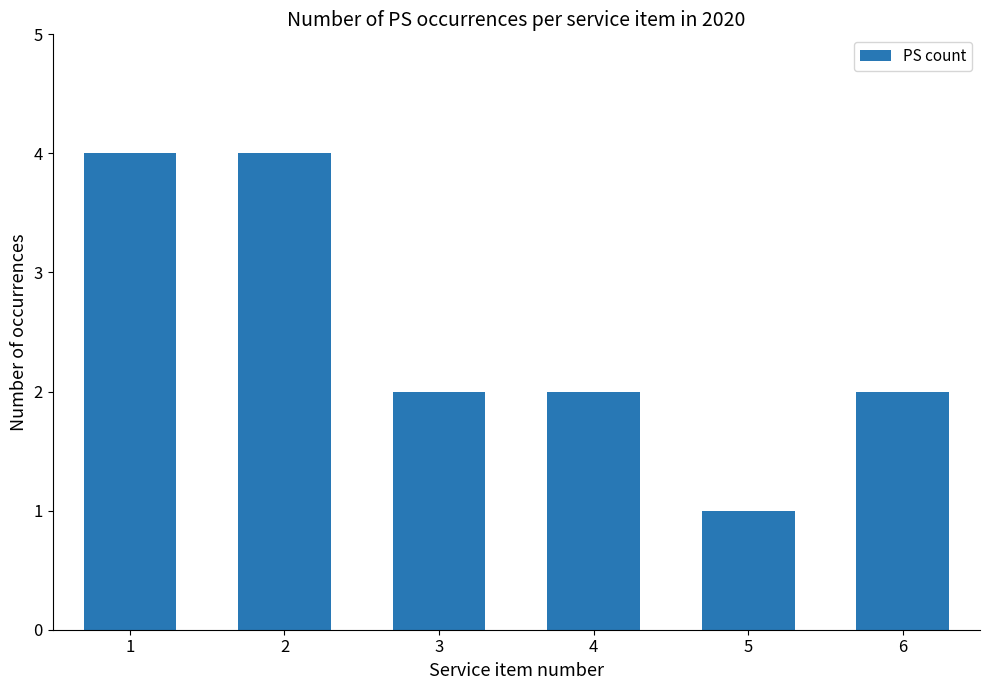

Is it true that the value at 2 is 5?

False